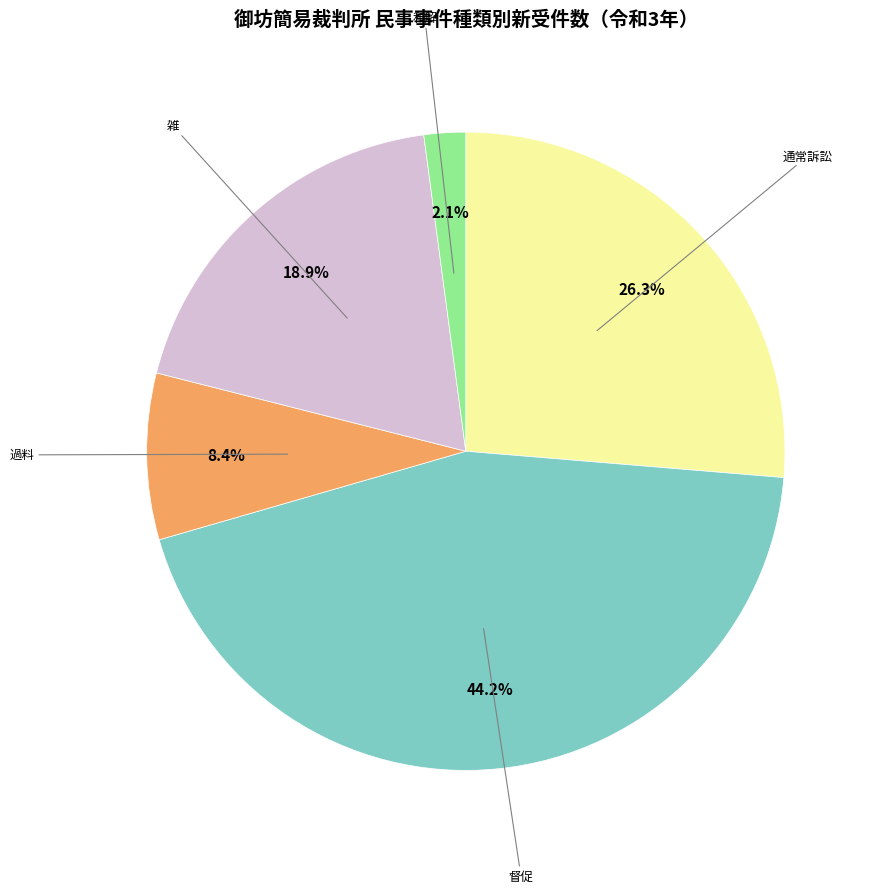

Is there a majority slice in this chart?

No